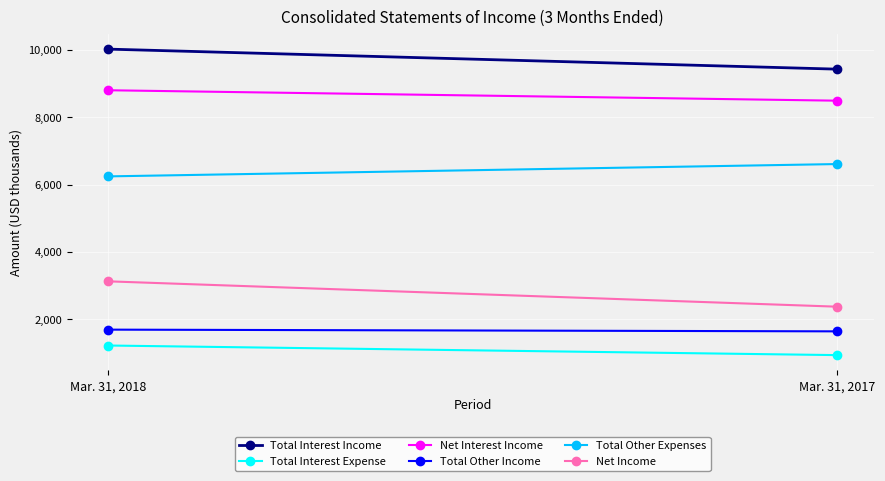

The value of Total Interest Expense at Mar. 31, 2017 is 1531. True or false?

False